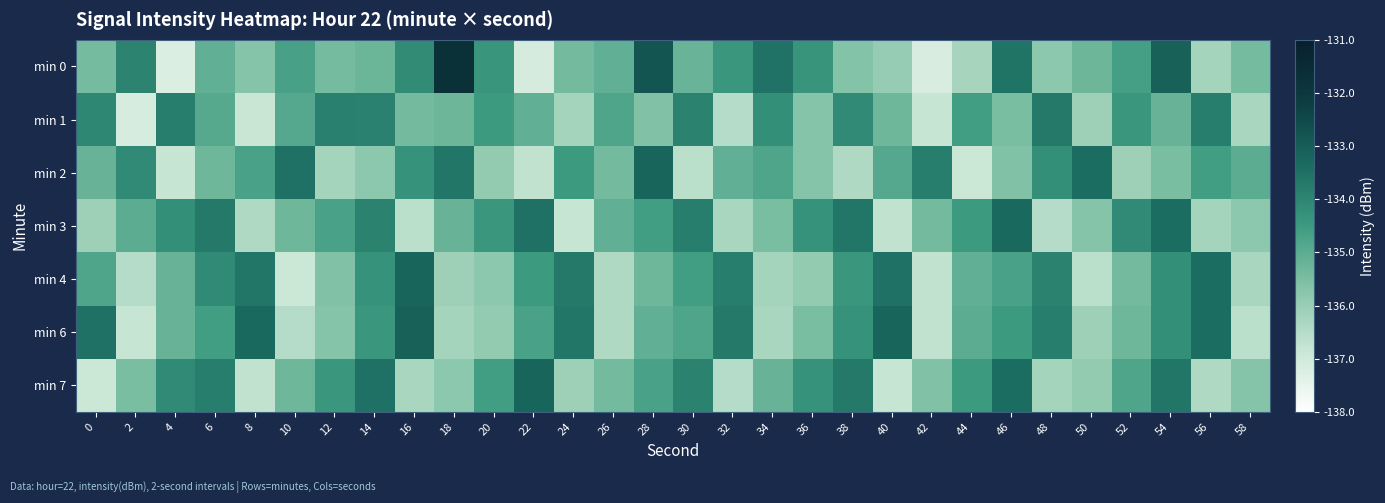

Between 56 and 44, which is larger?

56